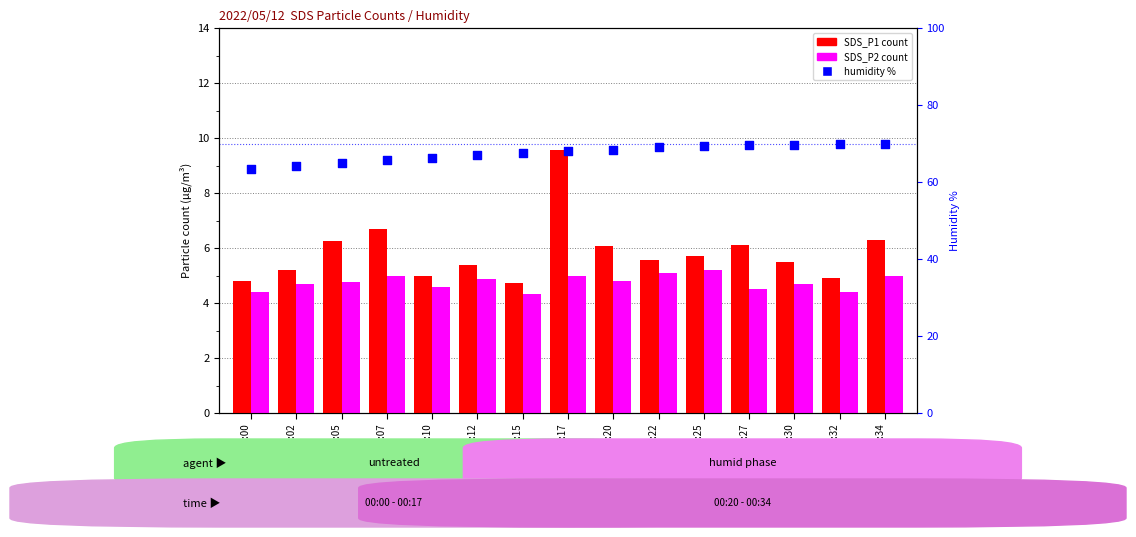

What is the total value across all series at 00:02?

74.1